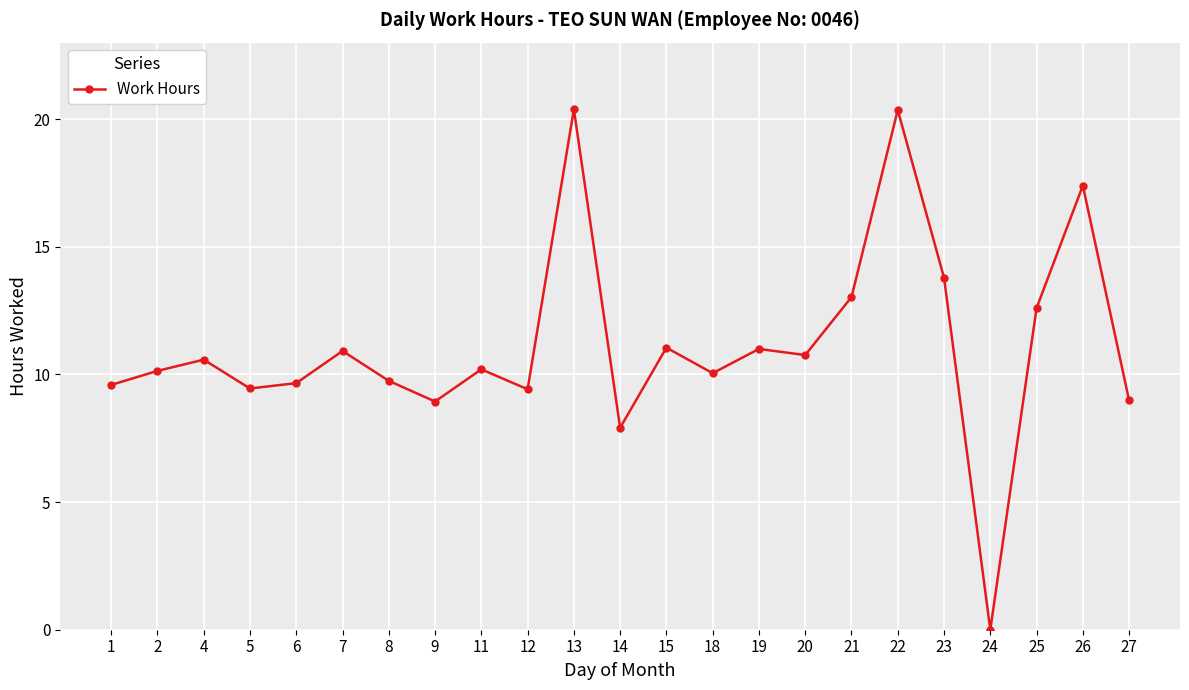

Is this an area chart (filled region under the line)?

No